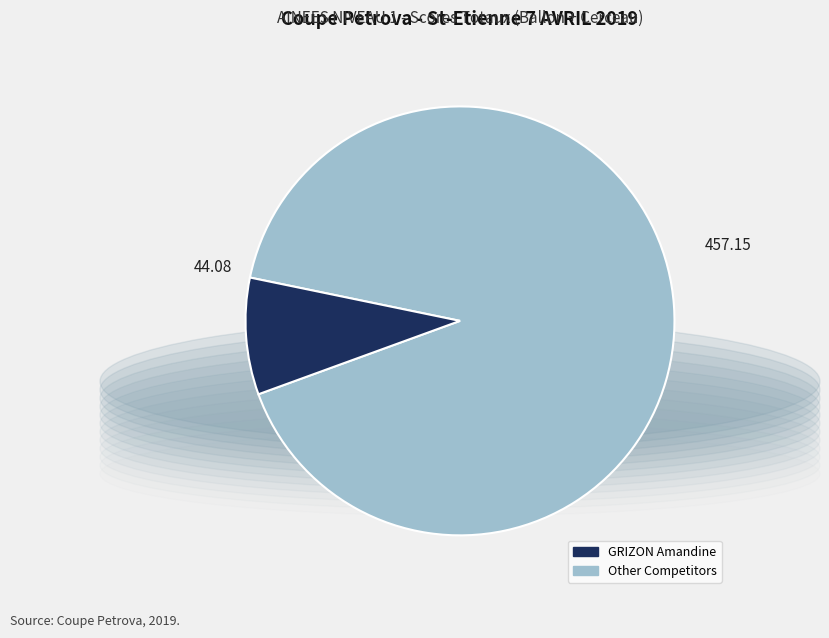

Is there a majority slice in this chart?

Yes